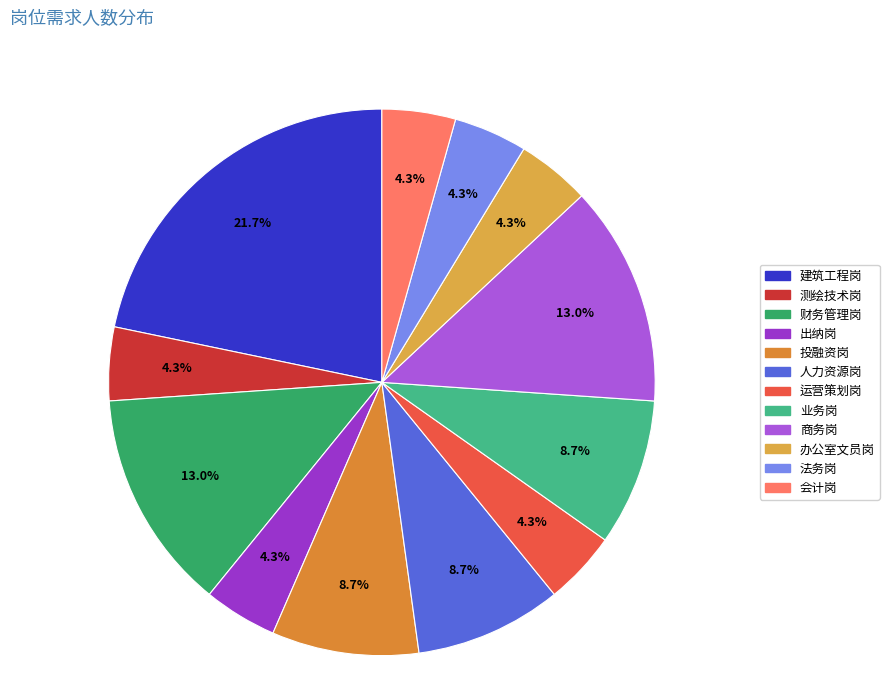

What is the ratio of the value at 财务管理岗 to the value at 建筑工程岗?

0.6